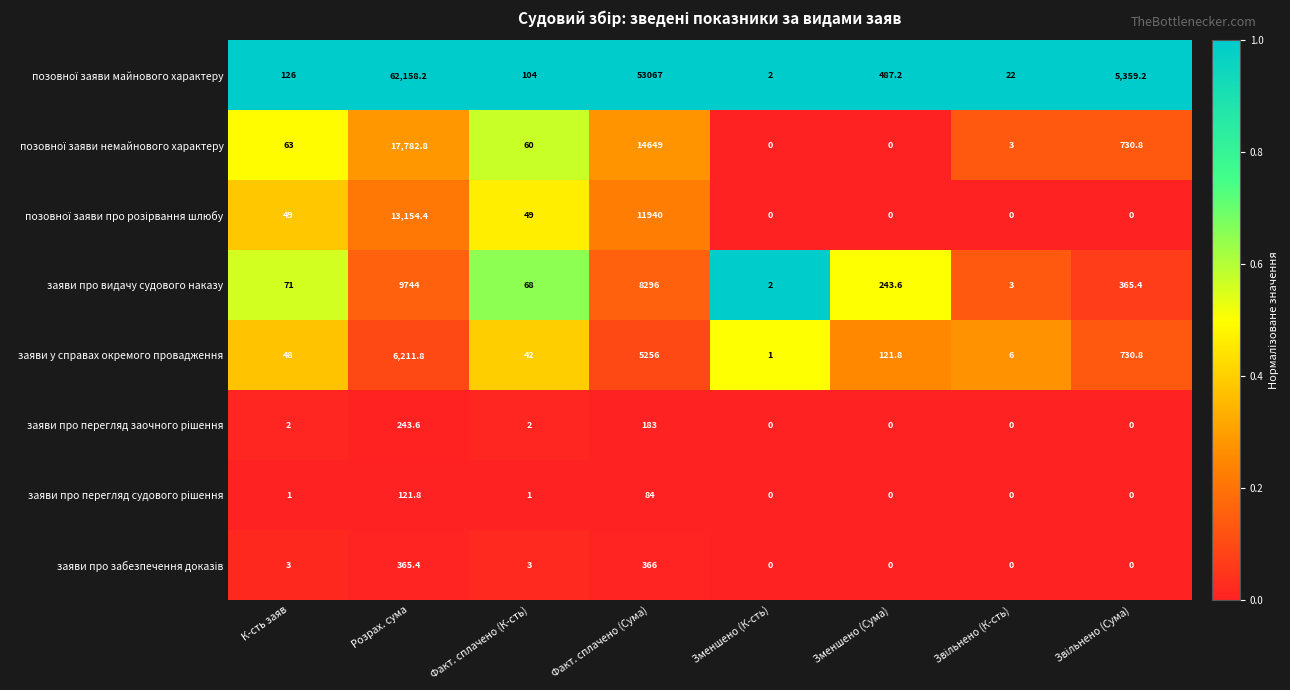

At which category is the sum across all series the highest?

Розрах. сума